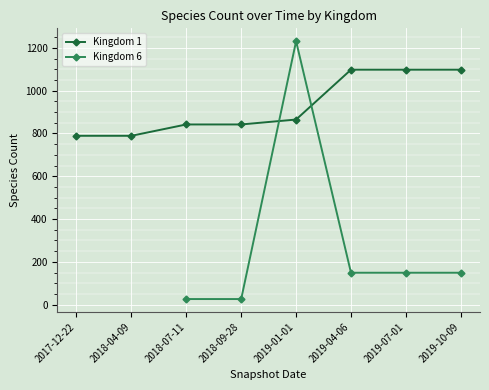

True or false: Kingdom 6 has a value of 26 at 2018-09-28.

True